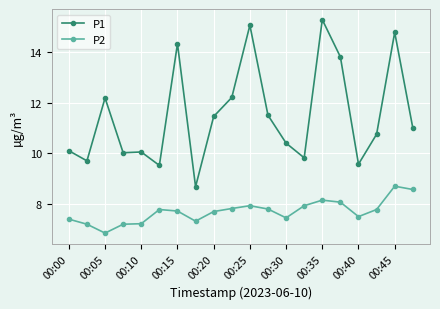

What is the value of the P2 point at the 9th from the left?

7.7